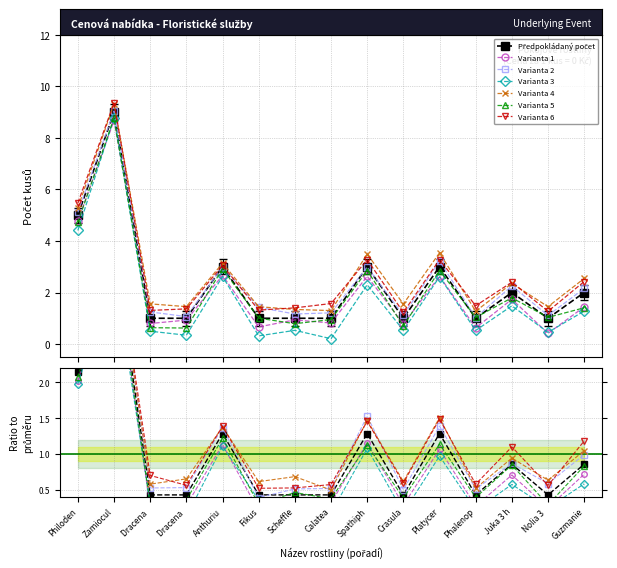

What is the difference between the second highest and minimum values?

4